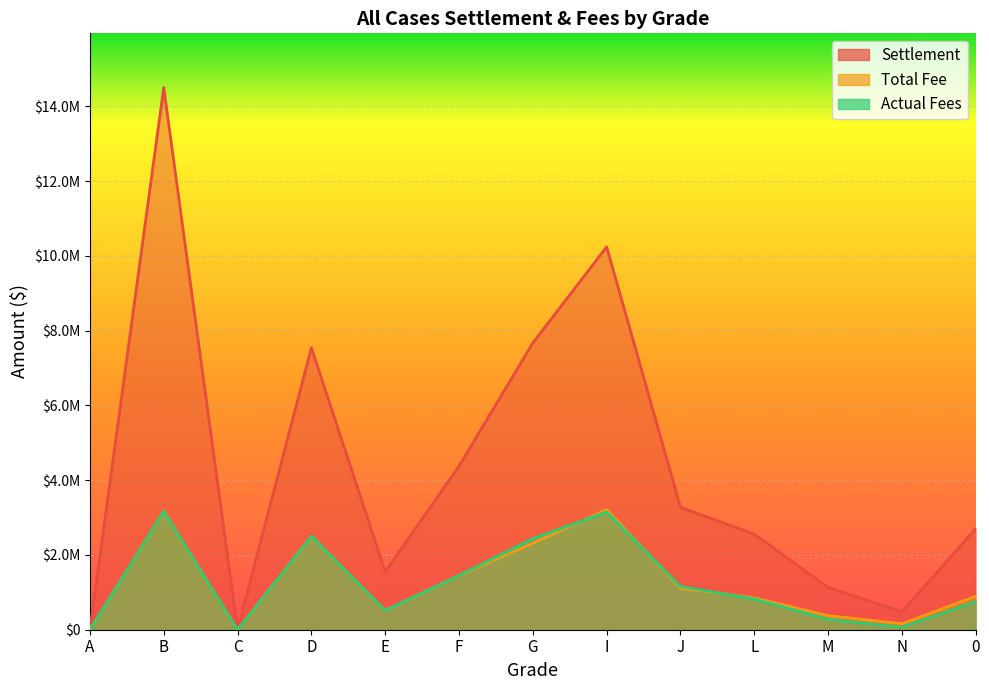

Which category has the highest value across all series?

B